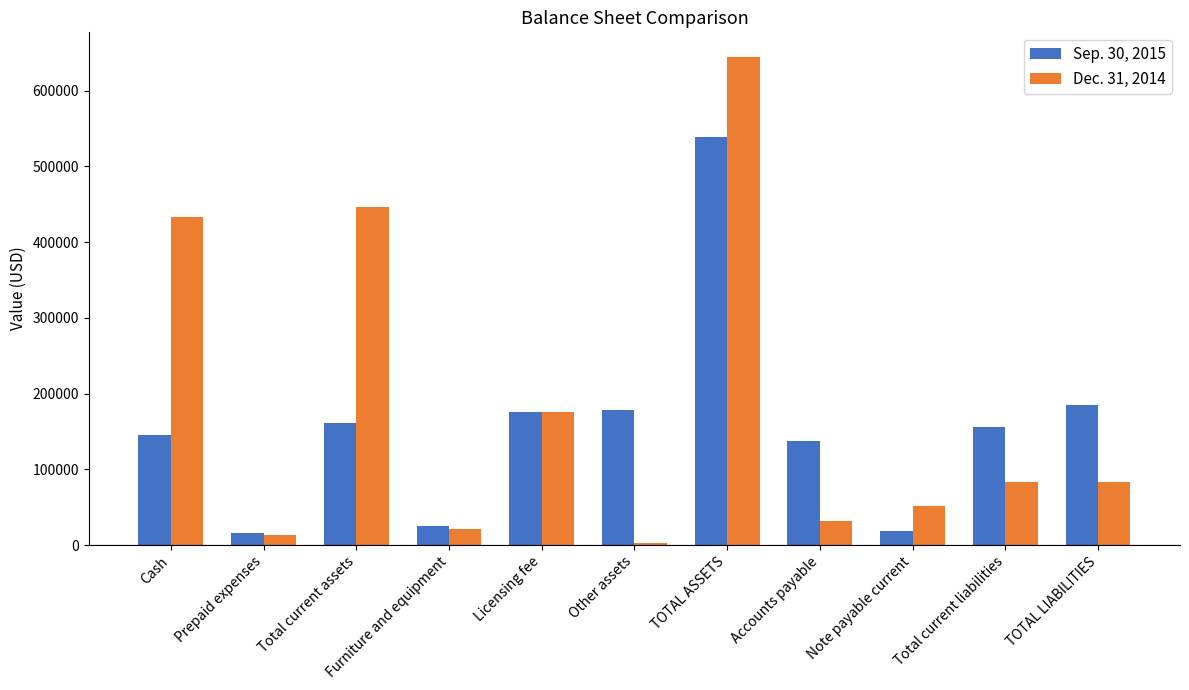

List the series in order of their peak value, lowest first.

Sep. 30, 2015, Dec. 31, 2014